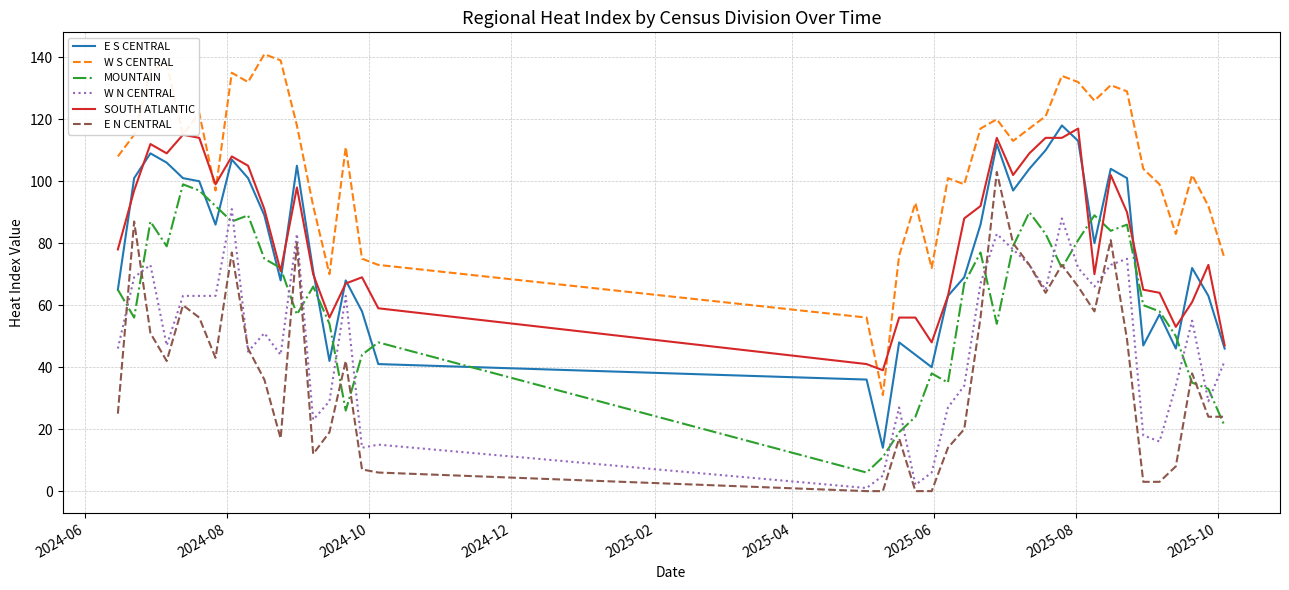

True or false: SOUTH ATLANTIC and W N CENTRAL cross at least once.

False